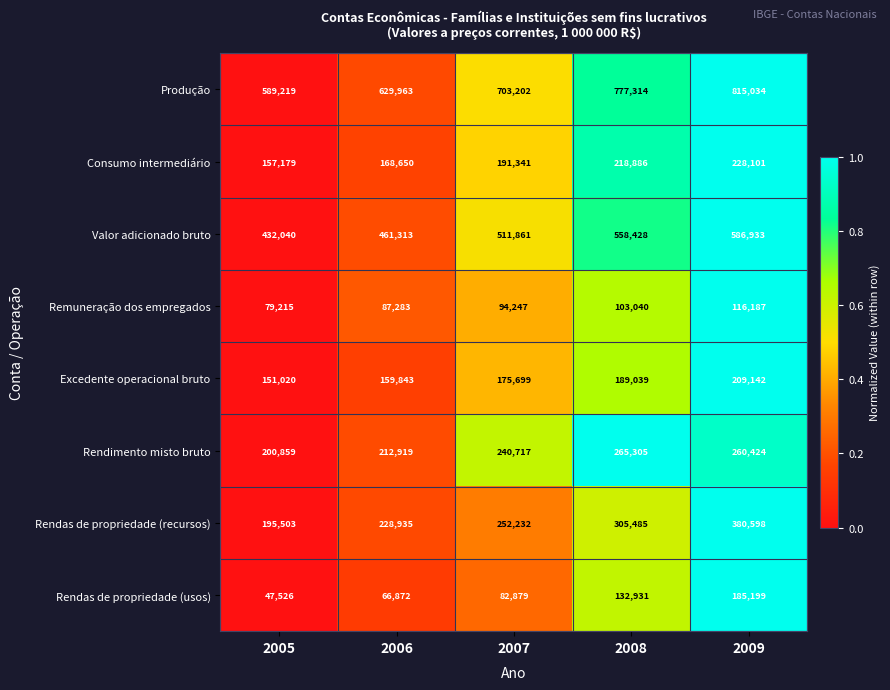

The Consumo intermediário series shows 218886 at 2008. True or false?

True